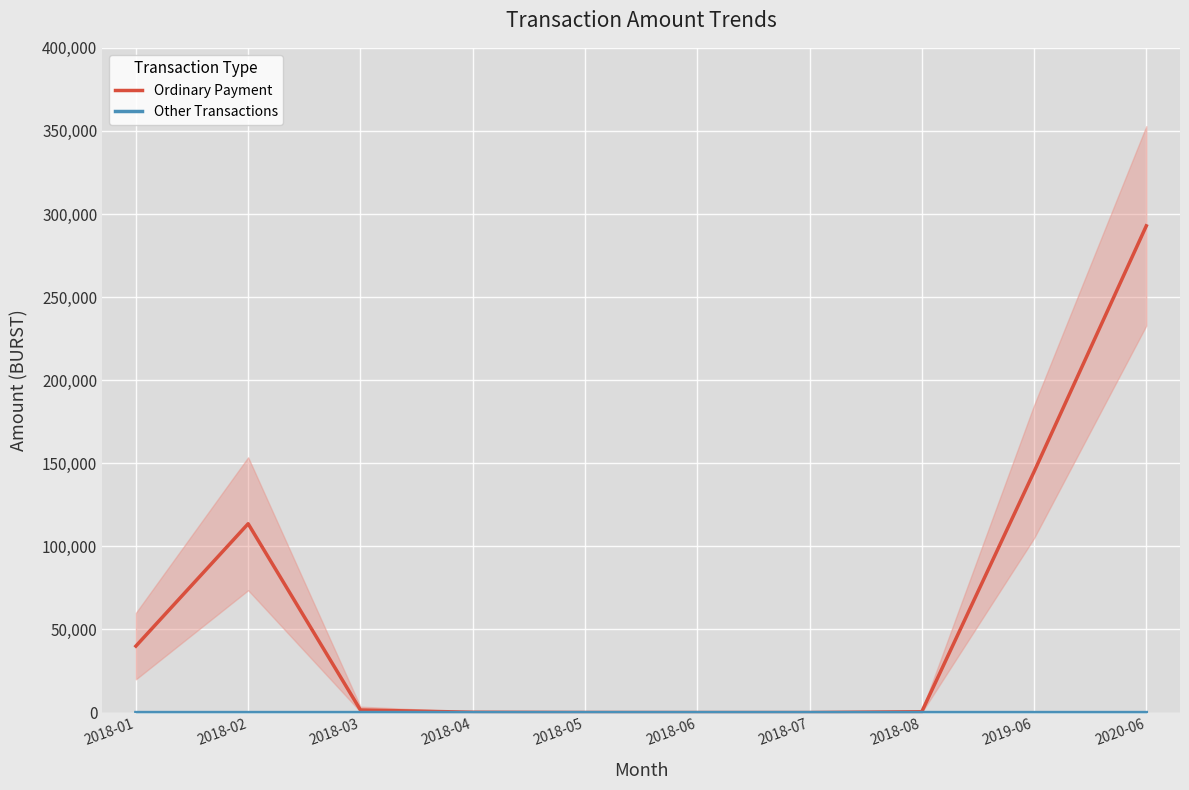

How many data points in Other Transactions are above 0?

6